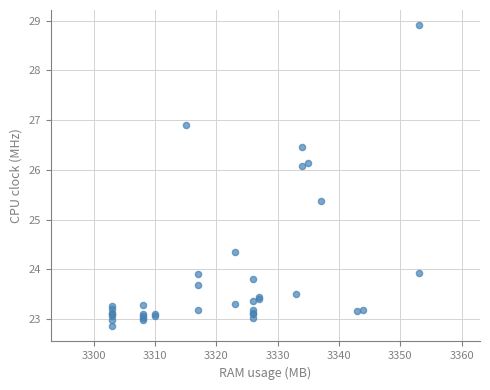

What Y value in the scatter plot is closest to 25?

25.4